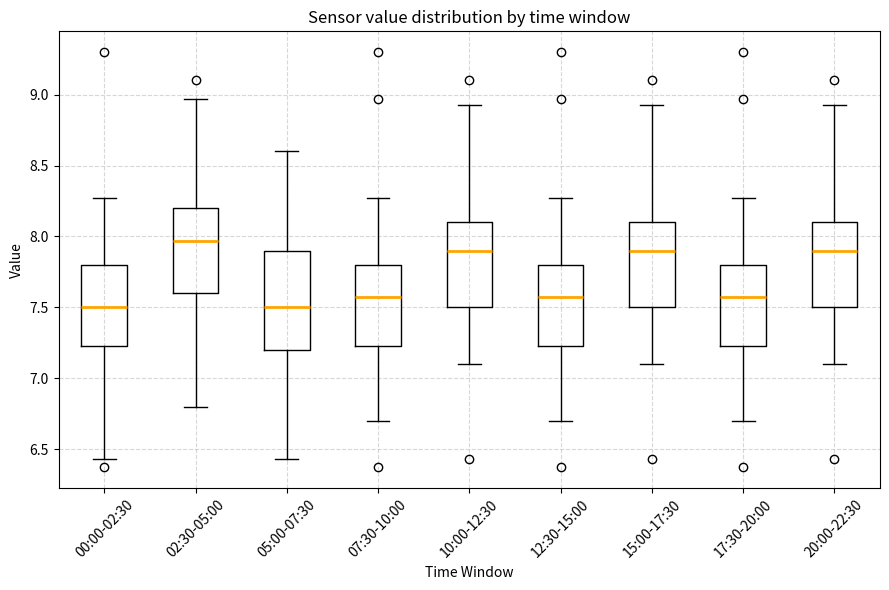

Comparing the boxes themselves (not the whiskers), which one is the tallest?

05:00-07:30